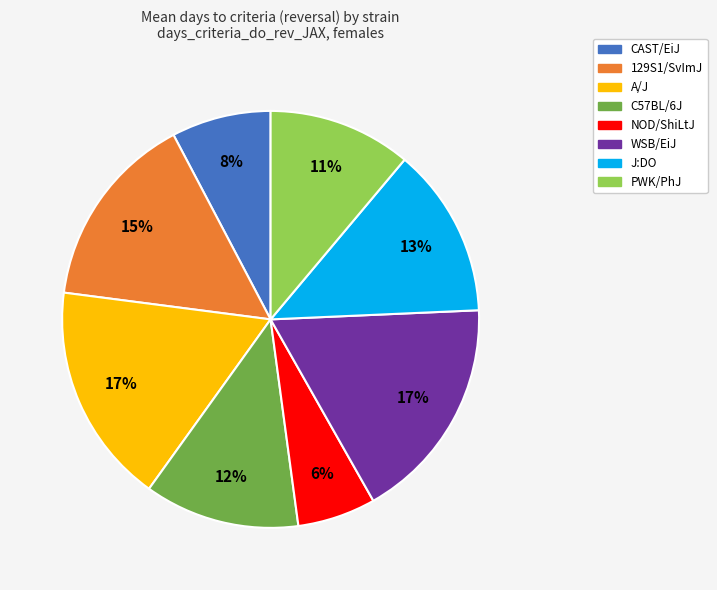

To the nearest percent, what portion does C57BL/6J represent?

12%